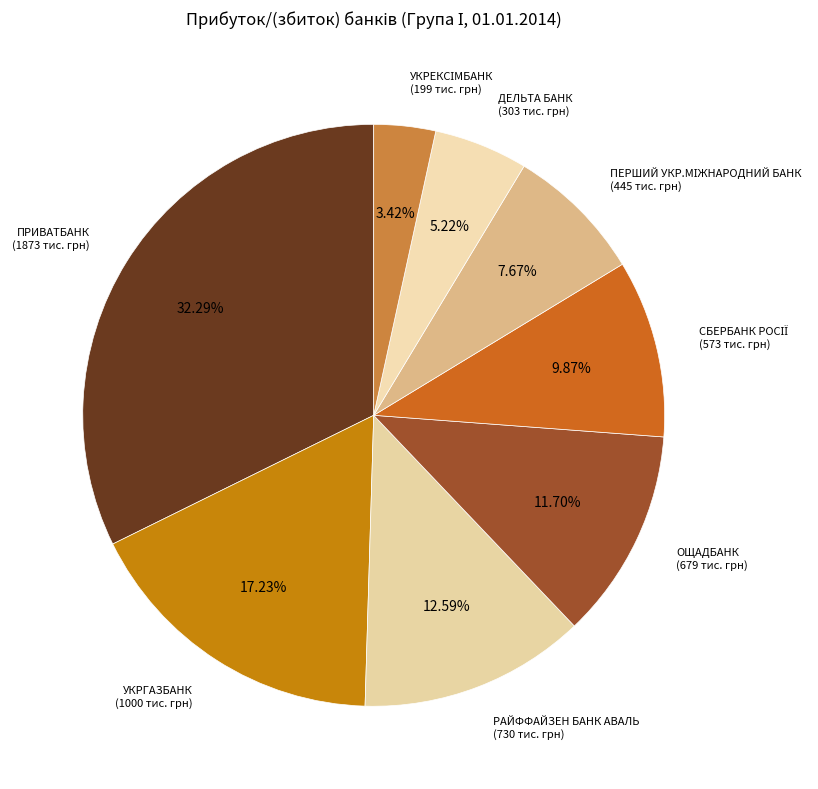

Count the number of slices in the pie.

8